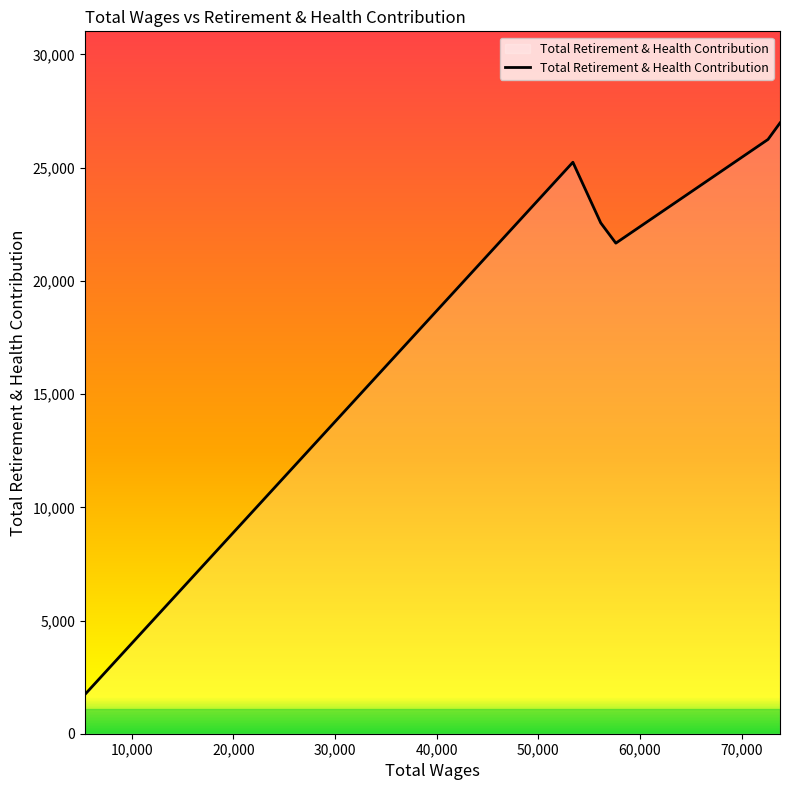

How many interior local valleys (lower than both neighbors) does the data have?

1